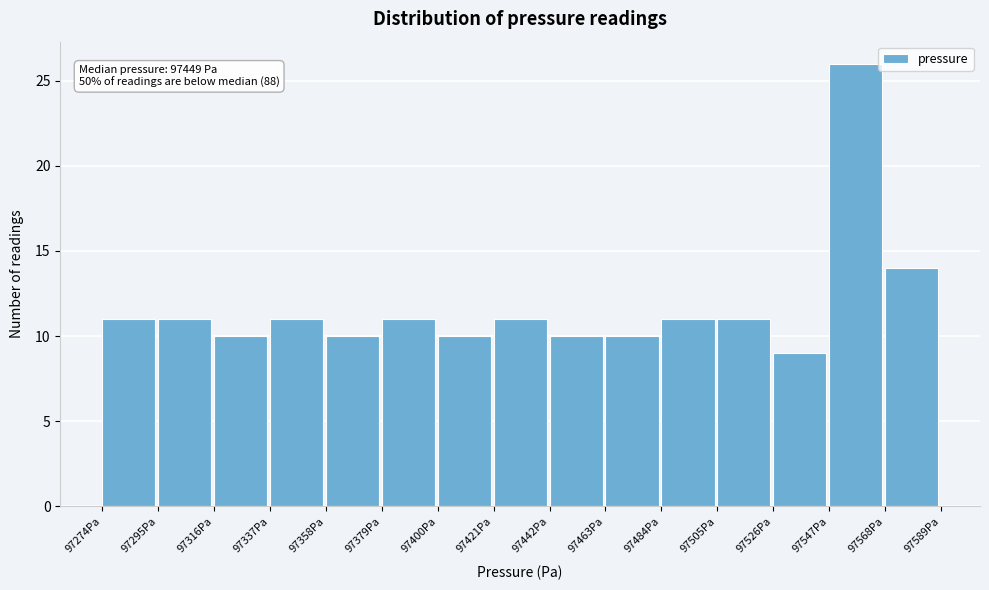

Which range on the x-axis has the tallest bar?

97550 to 97570